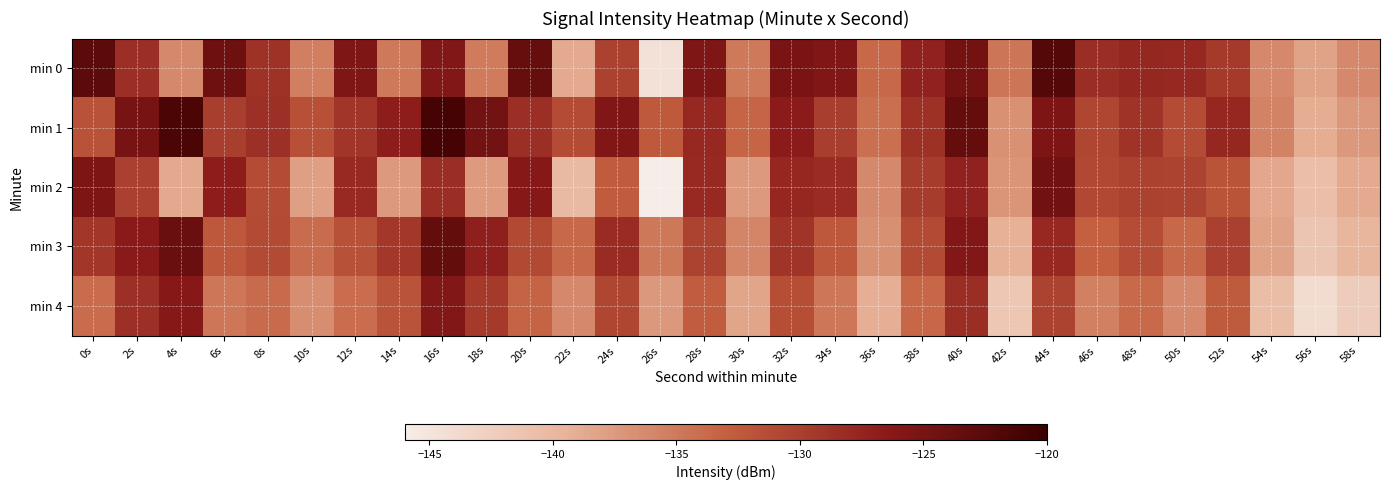

At which category is the sum across all series the highest?

16s